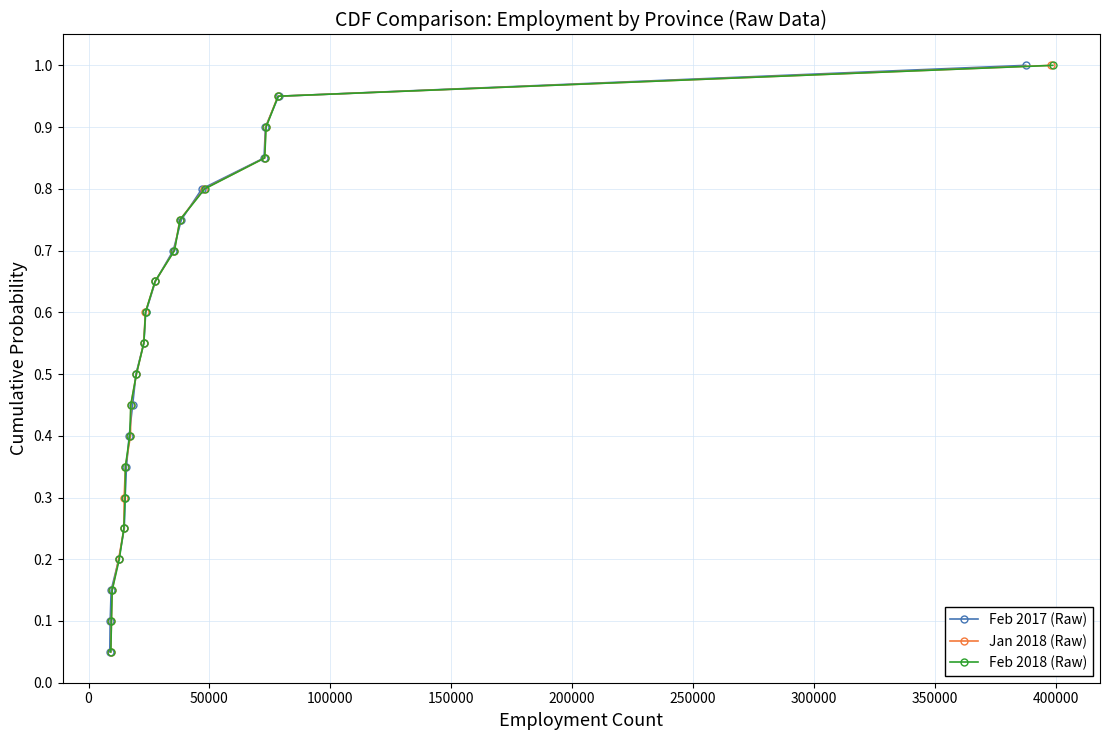

Which series has the largest total across all categories?

Feb 2017 (Raw)